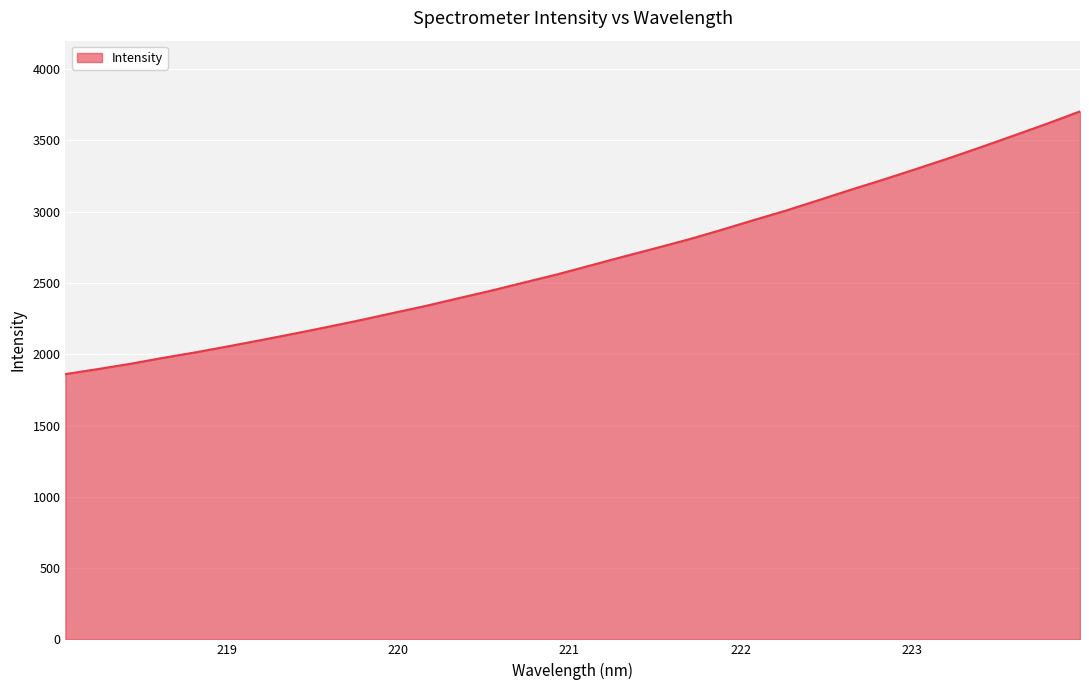

What is the smallest value displayed?

1860.9